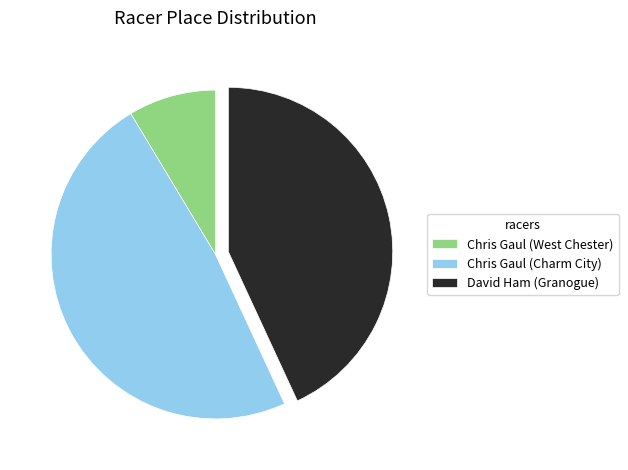

What is the largest slice in the pie chart?

Chris Gaul (Charm City)